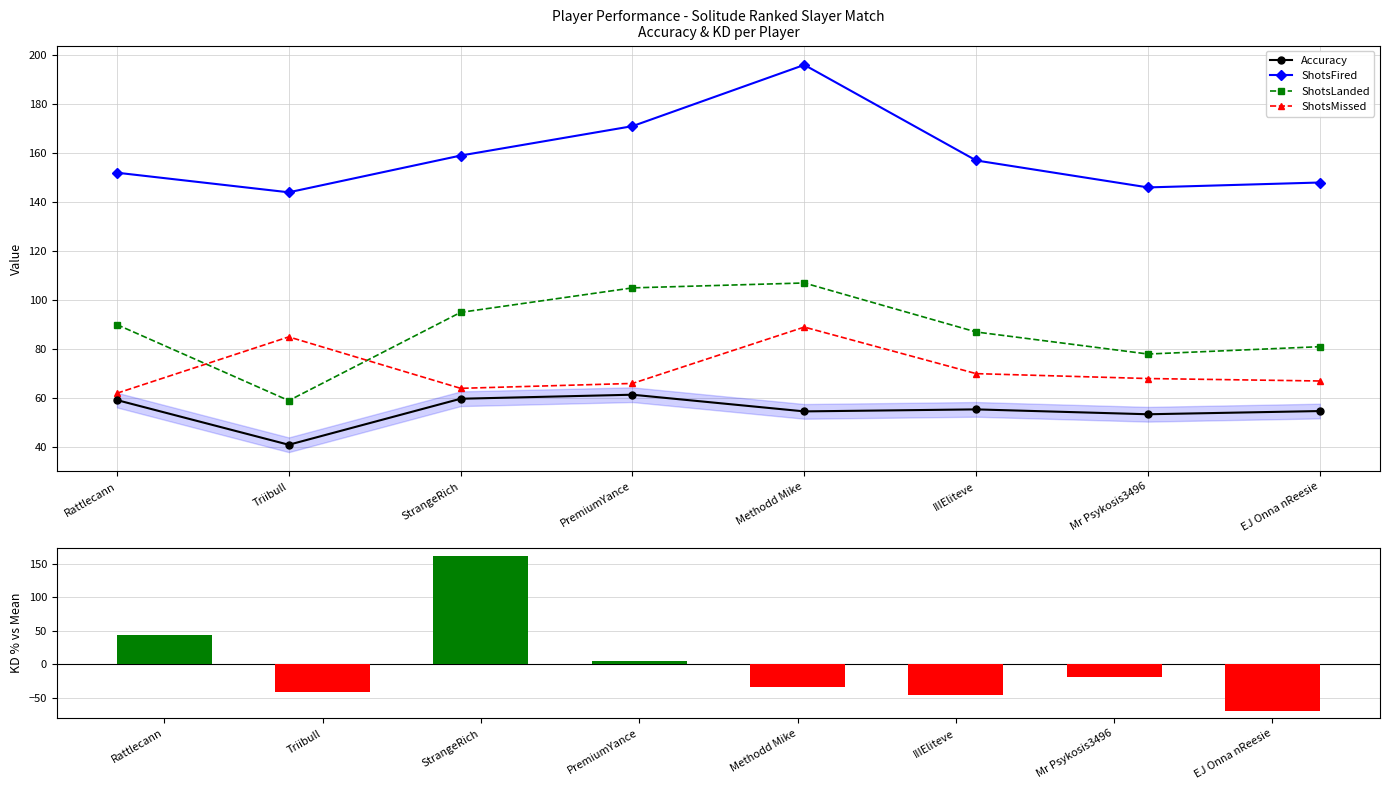

List the labels in order of ShotsFired value, smallest first.

Triibull, Mr Psykosis3496, EJ Onna nReesie, Rattlecann, IIIEliteve, StrangeRich, PremiumYance, Methodd Mike